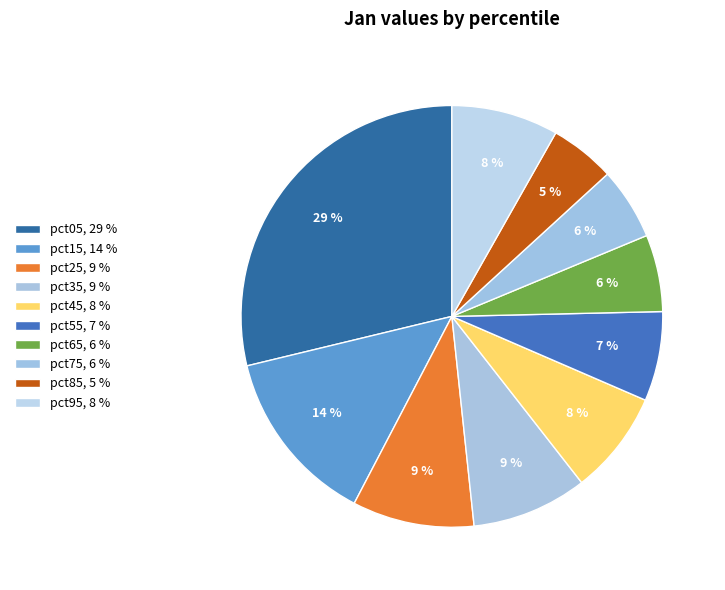

The pct95 slice represents 1% of the pie. True or false?

False